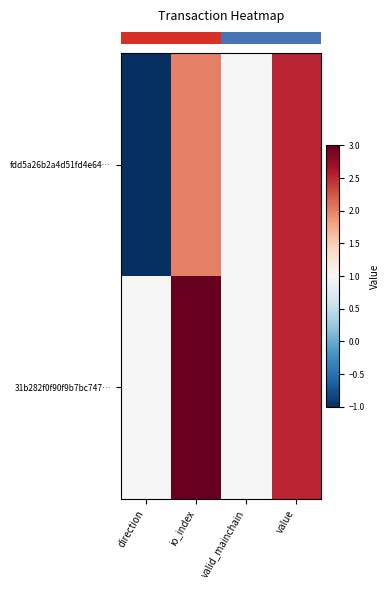

At how many categories does at least one series exceed 0?

4